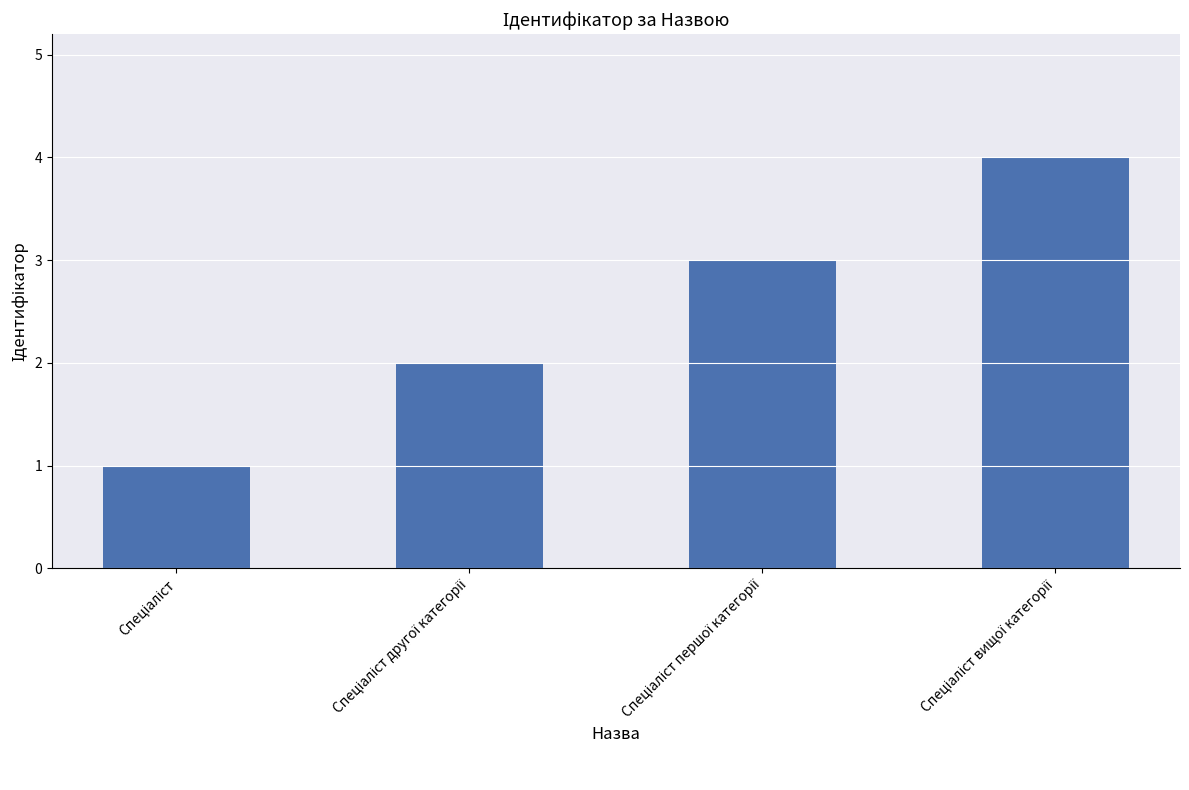

What is the greatest value displayed?

4